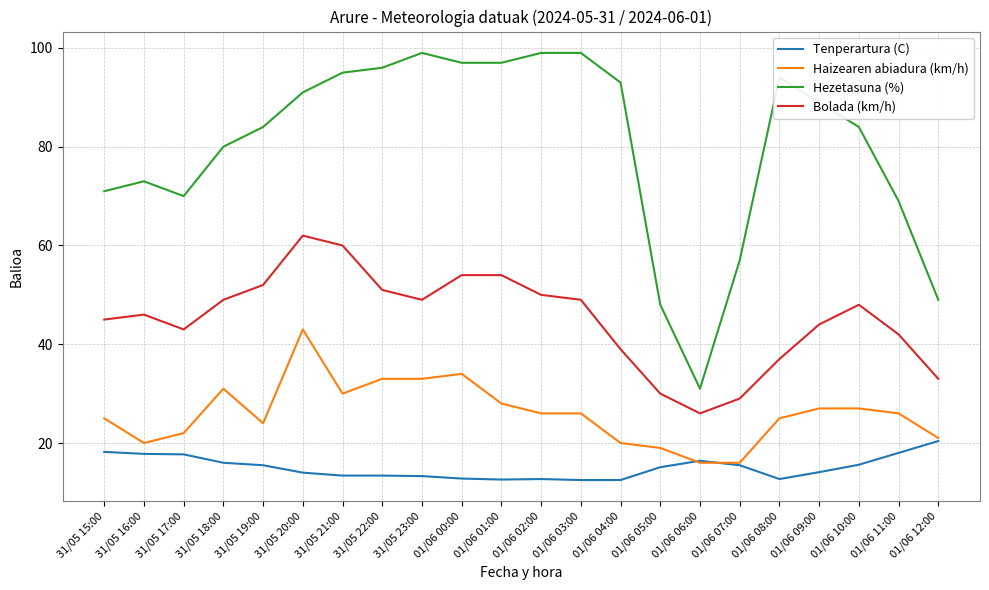

What is the approximate value of Hezetasuna (%) at 01/06 00:00?

97.0